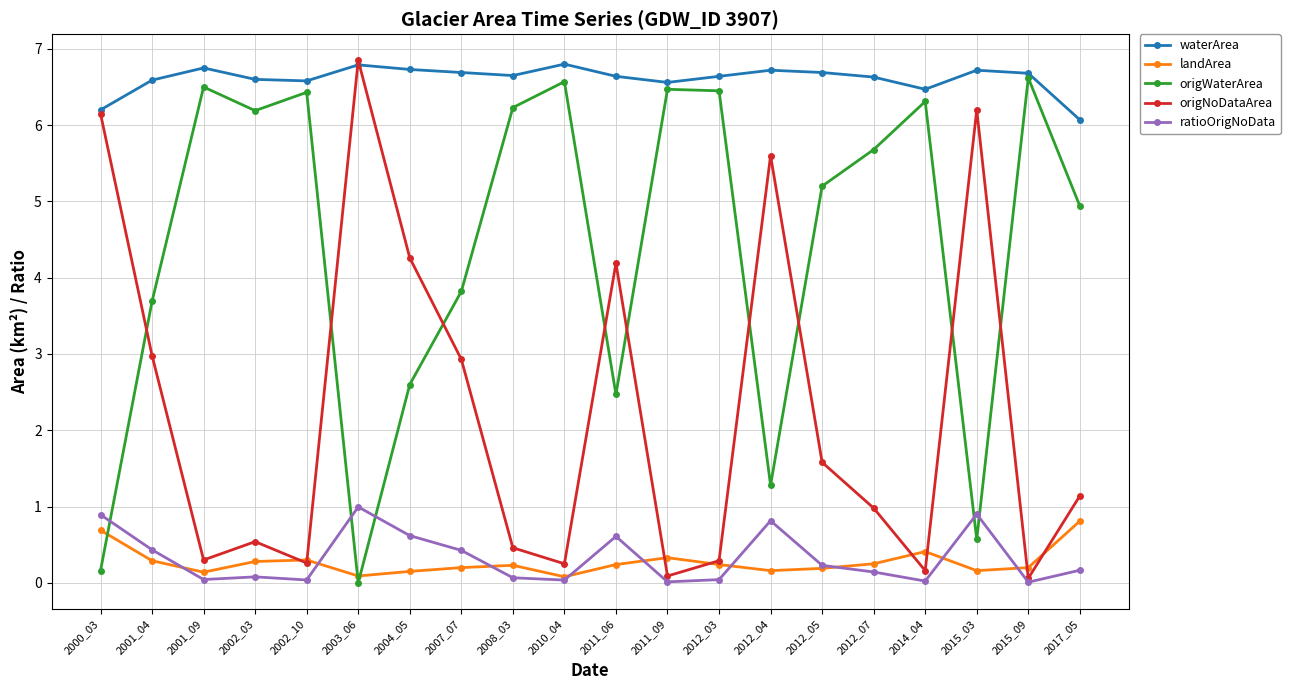

True or false: landArea and waterArea intersect in this chart.

False